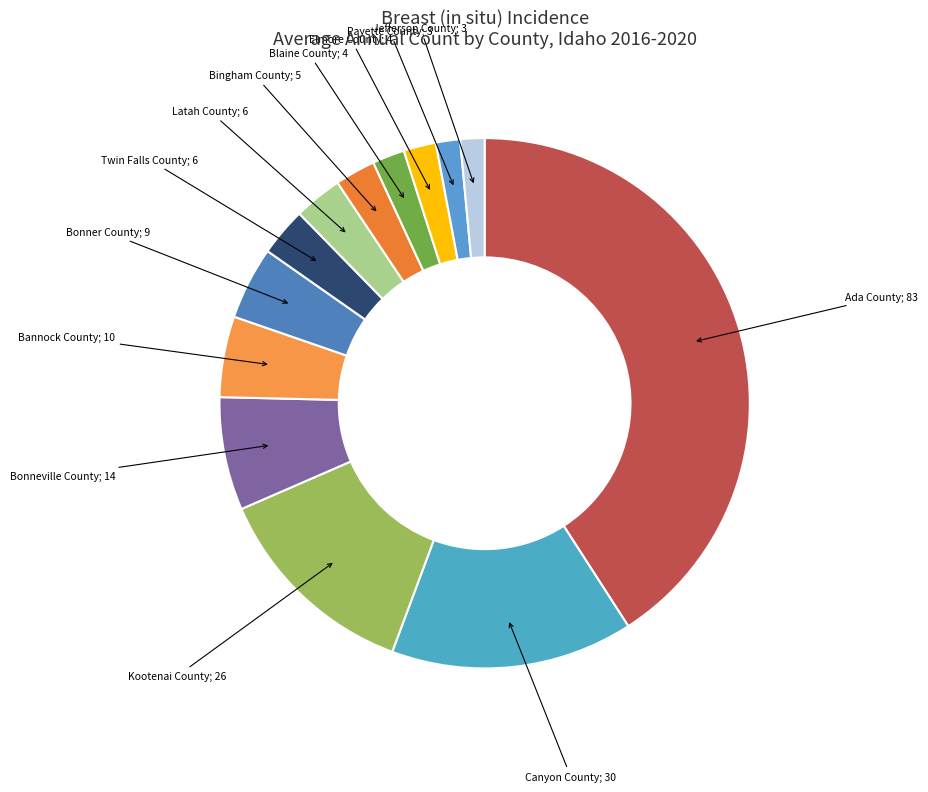

How many slices are in this pie chart?

13